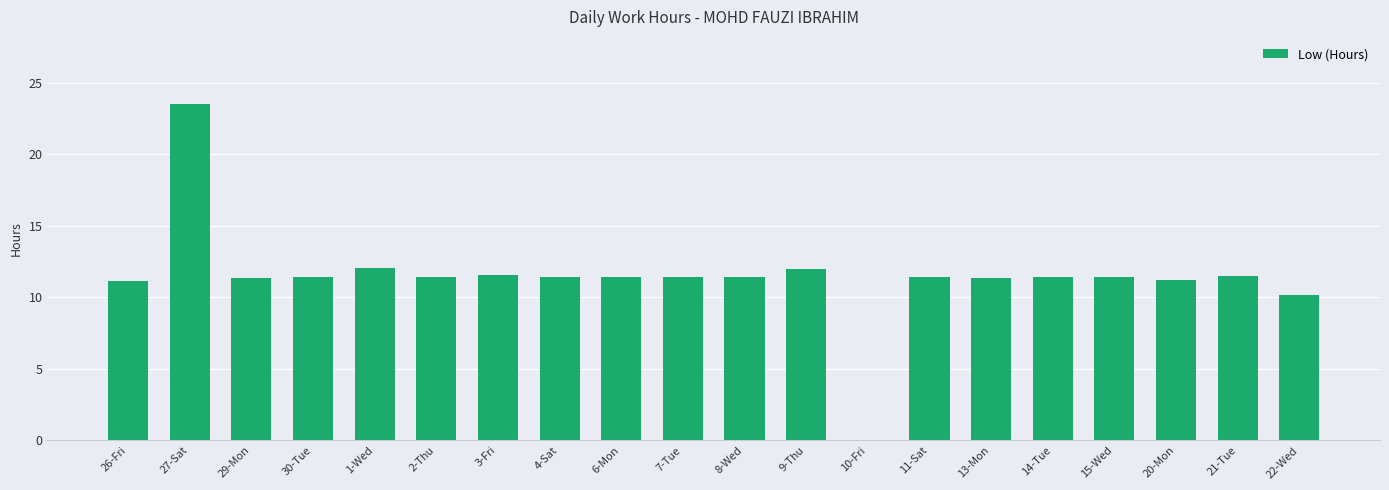

At which category does the chart reach its peak across all series?

27-Sat